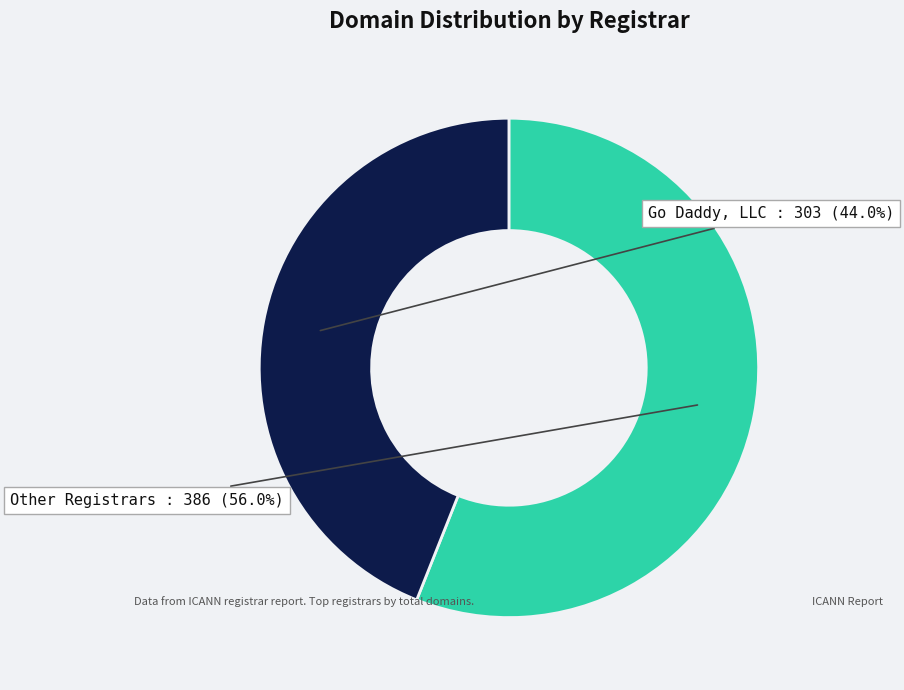

Is there any slice that represents more than half of the pie?

Yes